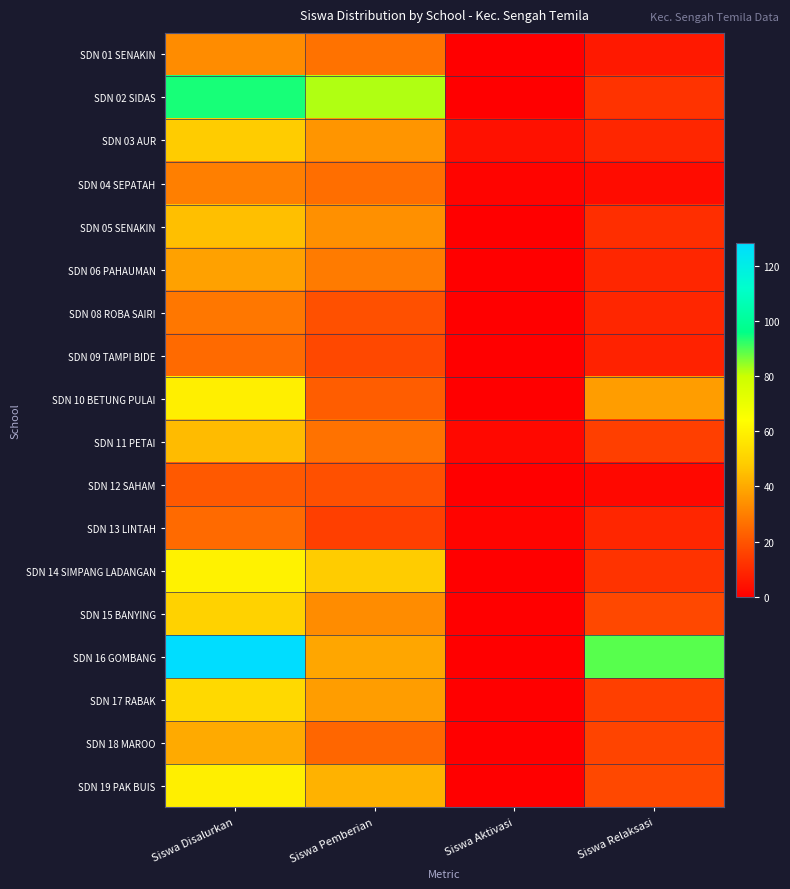

Reading right to left, transcribe all the data shown in this chart.

SDN 01 SENAKIN: Siswa Relaksasi=6	Siswa Aktivasi=0	Siswa Pemberian=27	Siswa Disalurkan=33
SDN 02 SIDAS: Siswa Relaksasi=12	Siswa Aktivasi=0	Siswa Pemberian=82	Siswa Disalurkan=94
SDN 03 AUR: Siswa Relaksasi=9	Siswa Aktivasi=4	Siswa Pemberian=35	Siswa Disalurkan=48
SDN 04 SEPATAH: Siswa Relaksasi=3	Siswa Aktivasi=1	Siswa Pemberian=26	Siswa Disalurkan=30
SDN 05 SENAKIN: Siswa Relaksasi=11	Siswa Aktivasi=0	Siswa Pemberian=34	Siswa Disalurkan=45
SDN 06 PAHAUMAN: Siswa Relaksasi=9	Siswa Aktivasi=0	Siswa Pemberian=29	Siswa Disalurkan=38
SDN 08 ROBA SAIRI: Siswa Relaksasi=9	Siswa Aktivasi=0	Siswa Pemberian=19	Siswa Disalurkan=28
SDN 09 TAMPI BIDE: Siswa Relaksasi=8	Siswa Aktivasi=0	Siswa Pemberian=17	Siswa Disalurkan=25
SDN 10 BETUNG PULAI: Siswa Relaksasi=37	Siswa Aktivasi=0	Siswa Pemberian=22	Siswa Disalurkan=59
SDN 11 PETAI: Siswa Relaksasi=15	Siswa Aktivasi=2	Siswa Pemberian=27	Siswa Disalurkan=44
SDN 12 SAHAM: Siswa Relaksasi=2	Siswa Aktivasi=0	Siswa Pemberian=19	Siswa Disalurkan=21
SDN 13 LINTAH: Siswa Relaksasi=9	Siswa Aktivasi=1	Siswa Pemberian=15	Siswa Disalurkan=25
SDN 14 SIMPANG LADANGAN: Siswa Relaksasi=12	Siswa Aktivasi=0	Siswa Pemberian=48	Siswa Disalurkan=60
SDN 15 BANYING: Siswa Relaksasi=17	Siswa Aktivasi=0	Siswa Pemberian=33	Siswa Disalurkan=50
SDN 16 GOMBANG: Siswa Relaksasi=89	Siswa Aktivasi=0	Siswa Pemberian=39	Siswa Disalurkan=128
SDN 17 RABAK: Siswa Relaksasi=15	Siswa Aktivasi=0	Siswa Pemberian=37	Siswa Disalurkan=52
SDN 18 MAROO: Siswa Relaksasi=16	Siswa Aktivasi=0	Siswa Pemberian=24	Siswa Disalurkan=40
SDN 19 PAK BUIS: Siswa Relaksasi=17	Siswa Aktivasi=0	Siswa Pemberian=42	Siswa Disalurkan=59